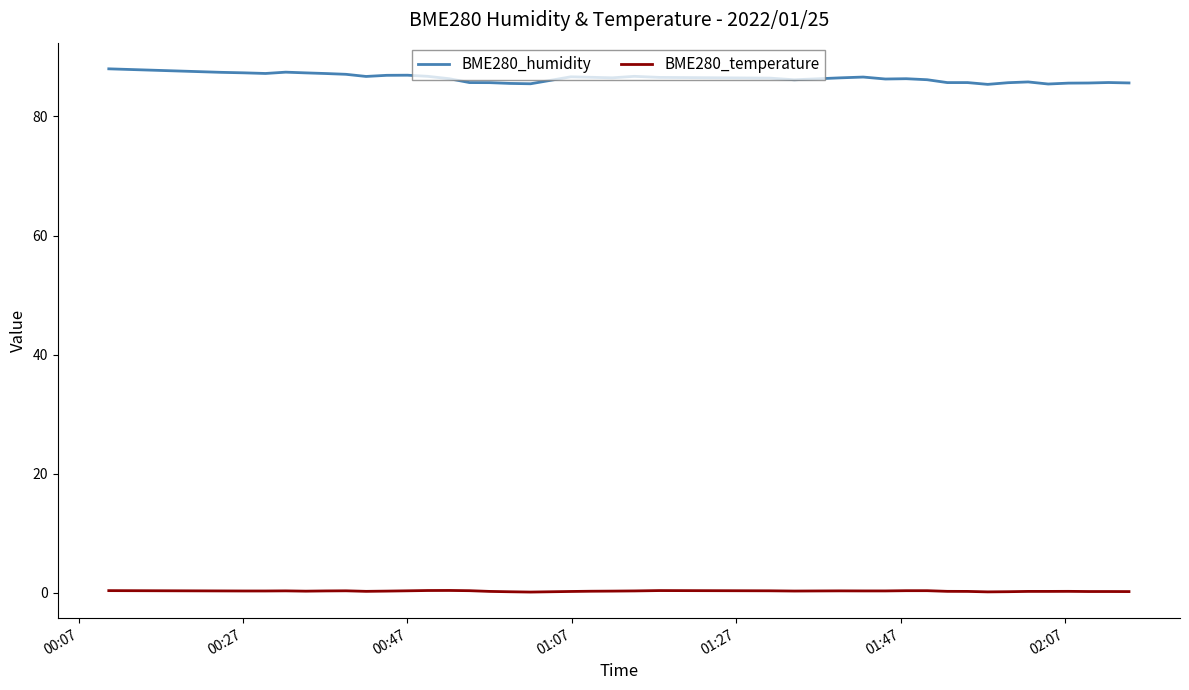

True or false: BME280_temperature and BME280_humidity cross at least once.

False